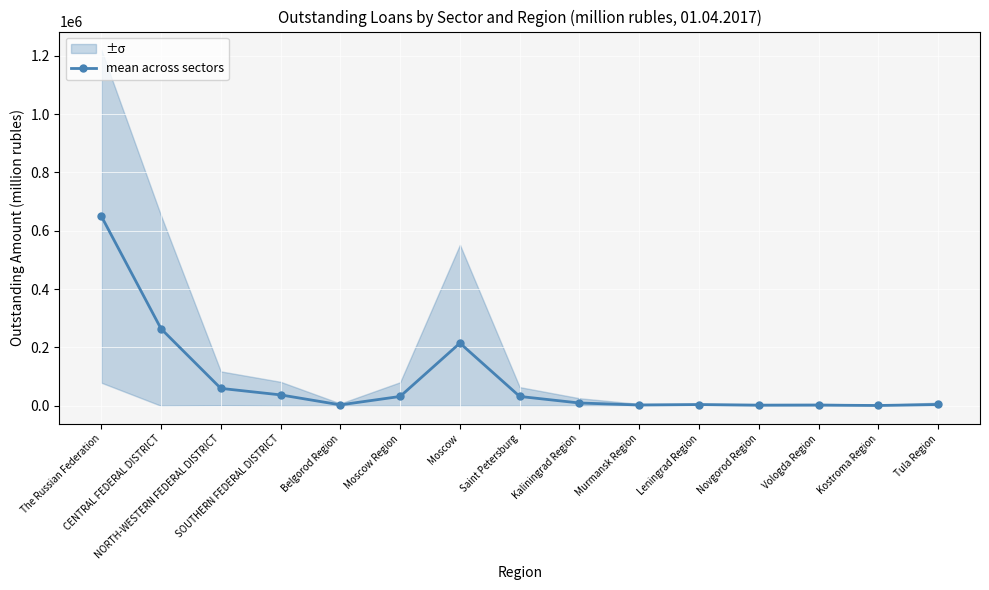

The chart shows a value of 2310.2 at Vologda Region. True or false?

True